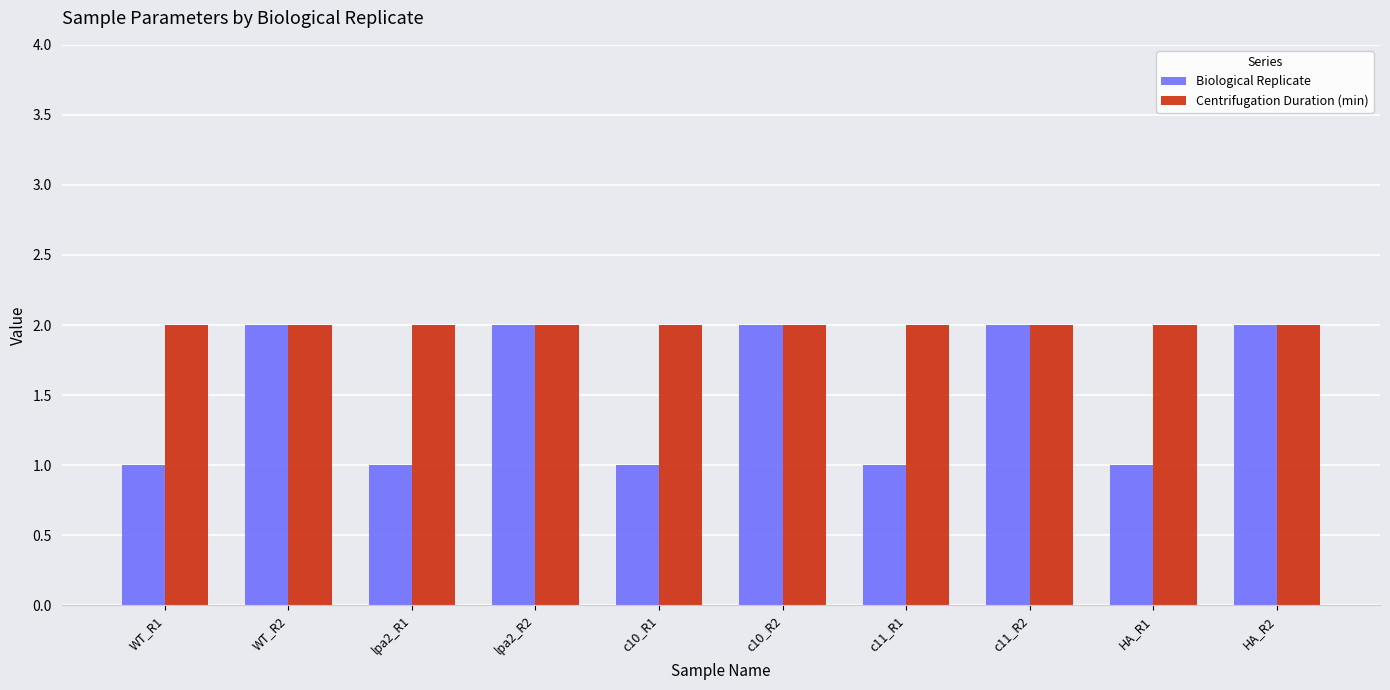

Count the number of categories in the chart.

10